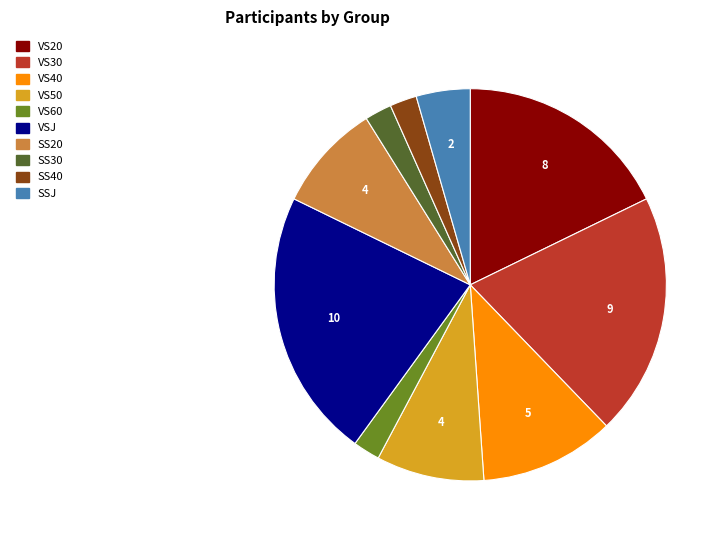

Is it true that SS40 is 16% of the pie?

False